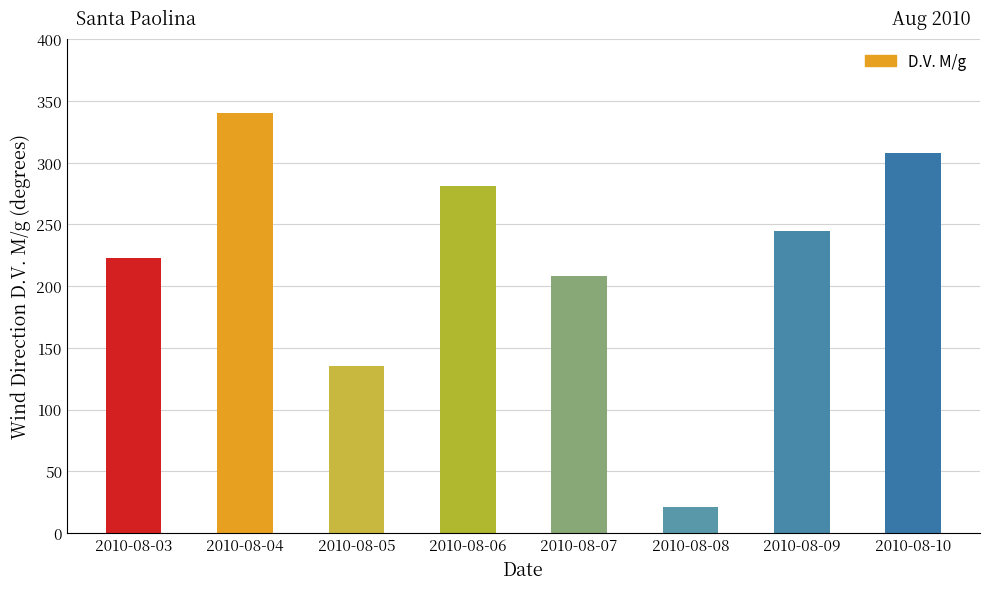

What is the value of the D.V. M/g bar at the 7th from the left?

245.0